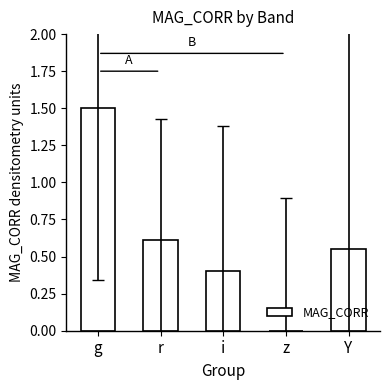

At which label is the value closest to 0?

z